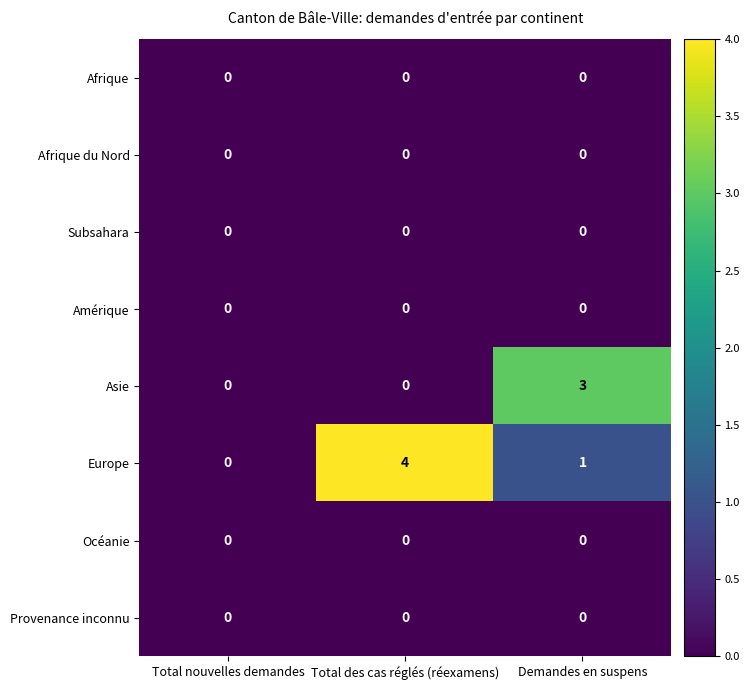

What is the total value across all series at Total des cas réglés (réexamens)?

4